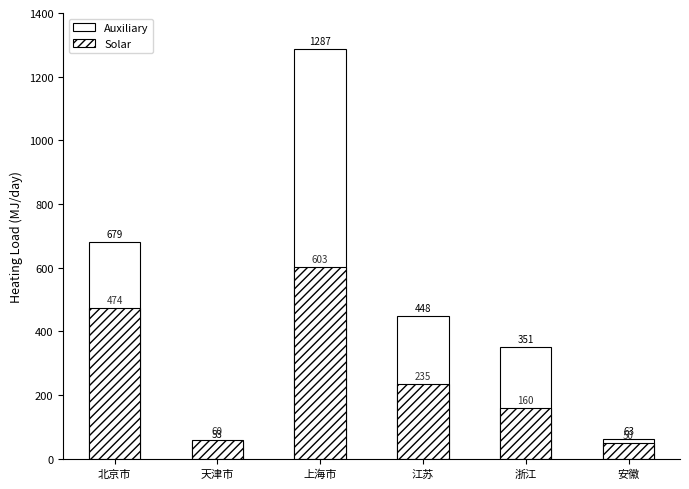

Is it true that Auxiliary equals 582.7 at 江苏?

False